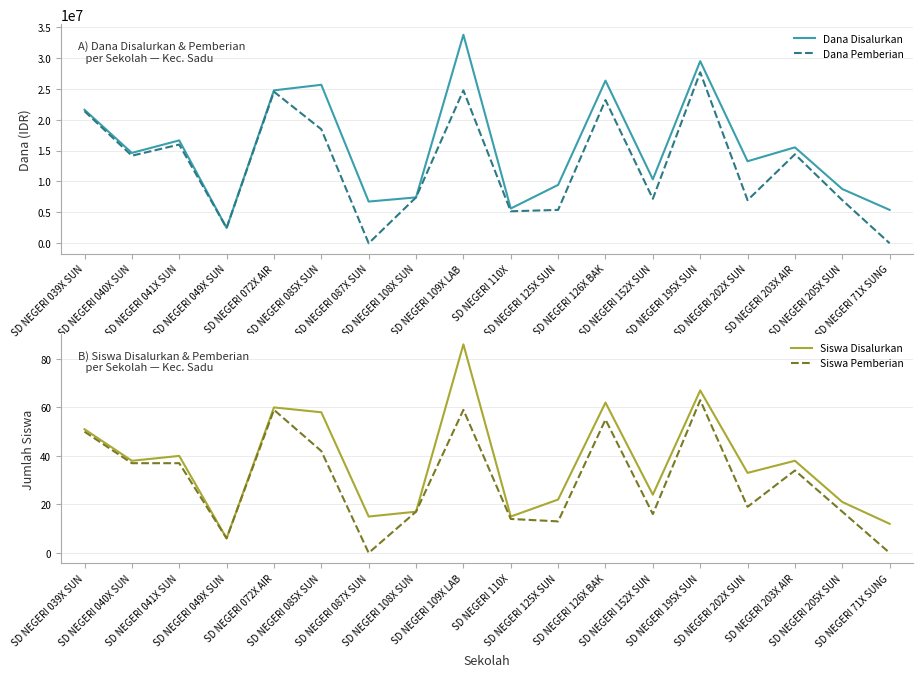

True or false: Siswa Disalurkan has more than 1 interior local peaks.

True